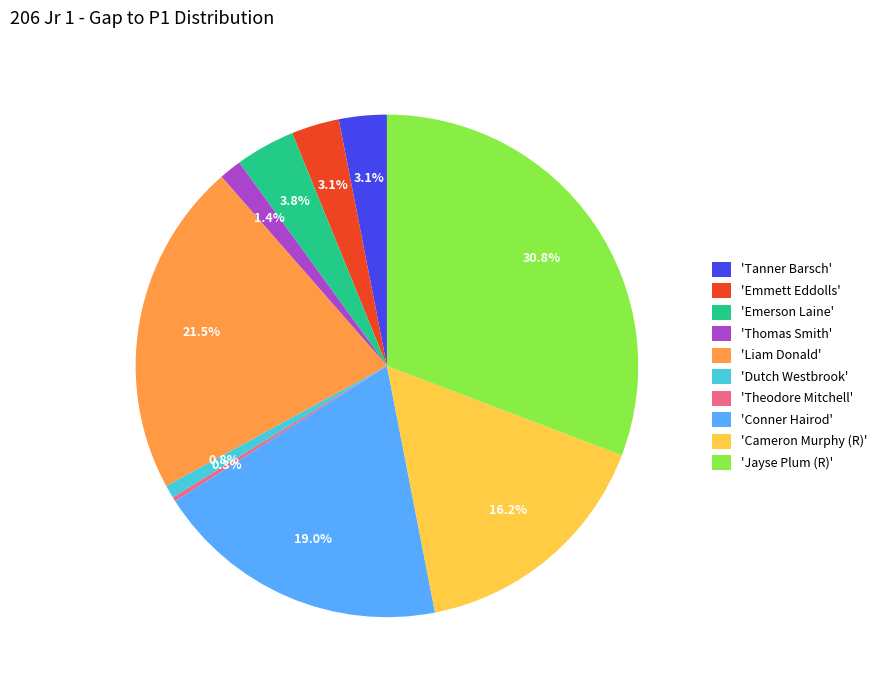

Between 'Dutch Westbrook' and 'Conner Hairod', which is larger?

'Conner Hairod'